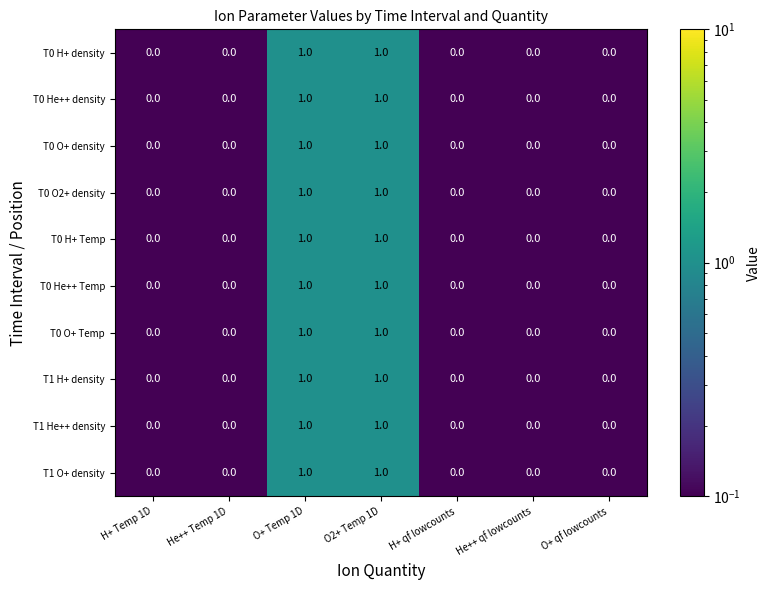

True or false: T0 He++ Temp has a value of 0 at He++ qf lowcounts.

True